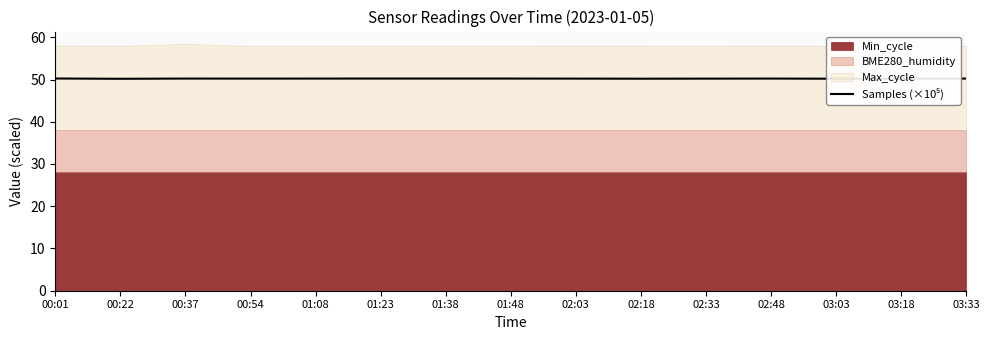

Reading right to left, what are all the values shown in this chart?

50.2	50.2	50.2	50.2	50.2	50.2	50.2	50.2	50.2	50.2	50.2	50.2	50.2	50.2	50.2